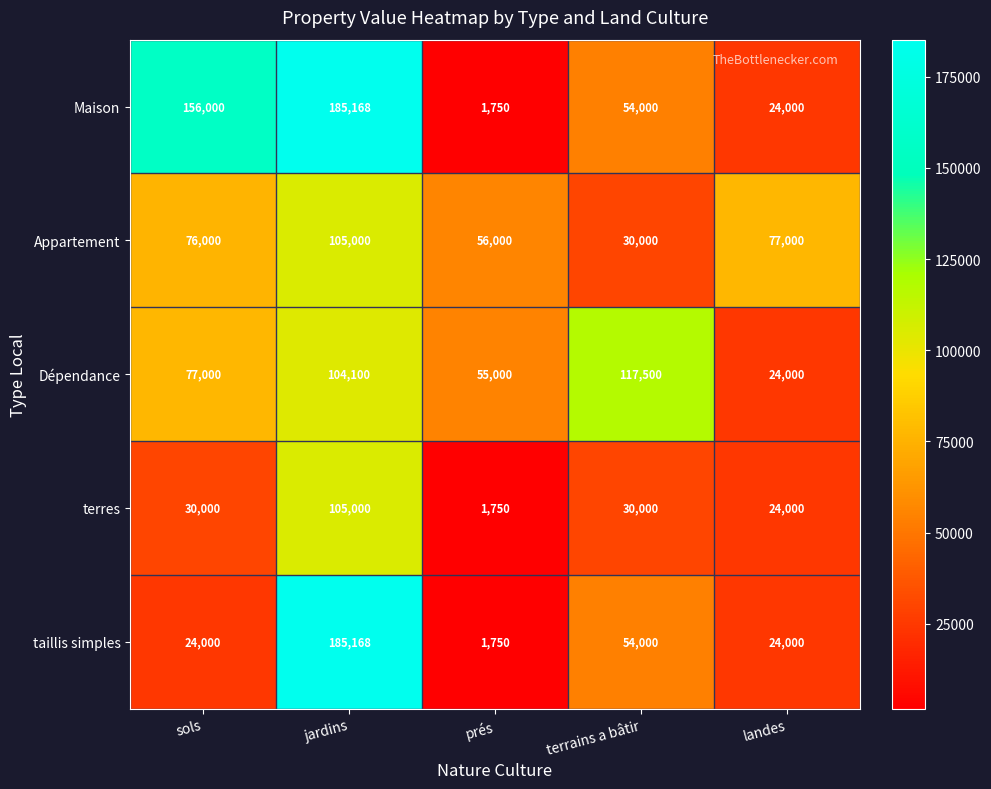

Is the value of Maison at prés greater than the value of terres at landes?

No